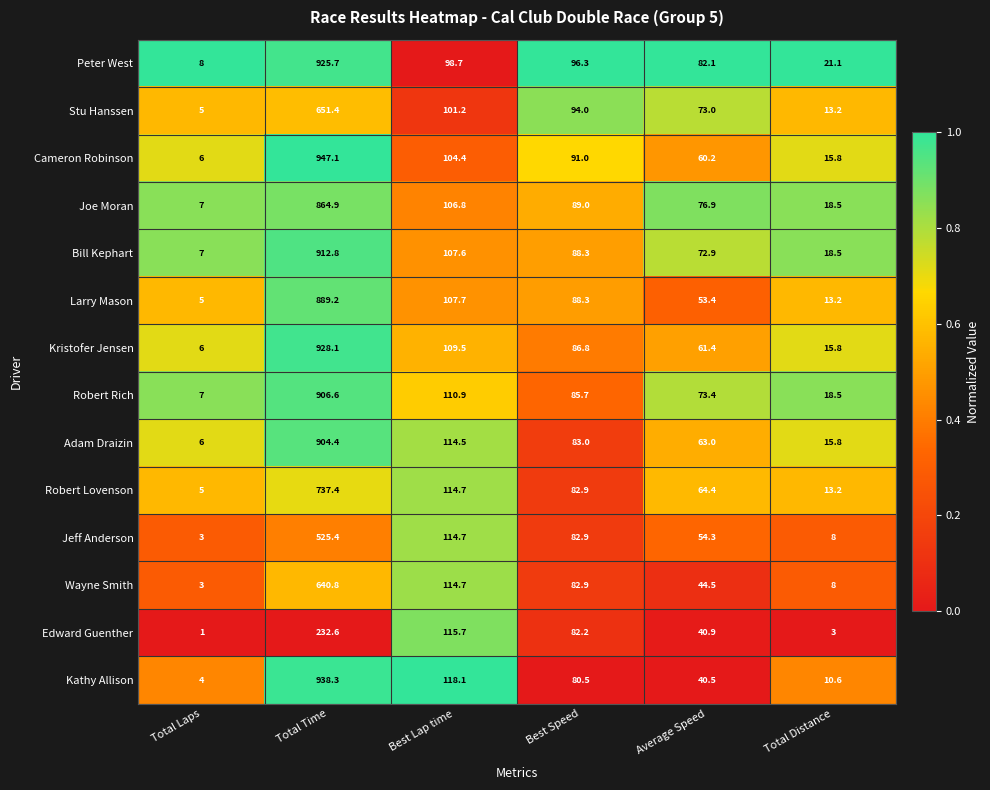

List the series in order of their peak value, highest first.

Cameron Robinson, Kathy Allison, Kristofer Jensen, Peter West, Bill Kephart, Robert Rich, Adam Draizin, Larry Mason, Joe Moran, Robert Lovenson, Stu Hanssen, Wayne Smith, Jeff Anderson, Edward Guenther